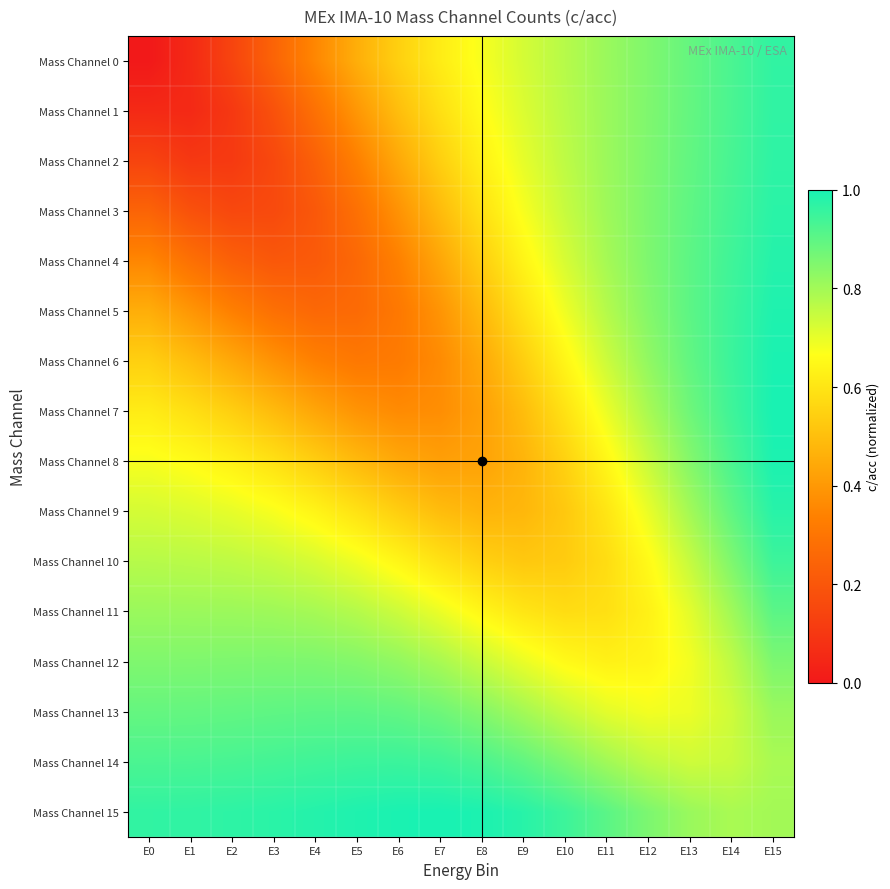

Reading right to left, extract all data points from this chart.

Mass Channel 0: E15=1.0	E14=0.9	E13=0.9	E12=0.9	E11=0.8	E10=0.8	E9=0.7	E8=0.7	E7=0.6	E6=0.5	E5=0.5	E4=0.4	E3=0.2	E2=0.1	E1=0.1	E0=0.0
Mass Channel 1: E15=1.0	E14=0.9	E13=0.9	E12=0.9	E11=0.8	E10=0.8	E9=0.7	E8=0.7	E7=0.6	E6=0.5	E5=0.4	E4=0.3	E3=0.2	E2=0.1	E1=0.1	E0=0.1
Mass Channel 2: E15=1.0	E14=0.9	E13=0.9	E12=0.9	E11=0.8	E10=0.8	E9=0.7	E8=0.6	E7=0.5	E6=0.4	E5=0.3	E4=0.2	E3=0.2	E2=0.1	E1=0.1	E0=0.1
Mass Channel 3: E15=1.0	E14=0.9	E13=0.9	E12=0.9	E11=0.8	E10=0.7	E9=0.7	E8=0.6	E7=0.5	E6=0.4	E5=0.3	E4=0.2	E3=0.2	E2=0.2	E1=0.2	E0=0.2
Mass Channel 4: E15=1.0	E14=0.9	E13=0.9	E12=0.9	E11=0.8	E10=0.7	E9=0.6	E8=0.5	E7=0.4	E6=0.3	E5=0.3	E4=0.2	E3=0.2	E2=0.2	E1=0.3	E0=0.4
Mass Channel 5: E15=1.0	E14=0.9	E13=0.9	E12=0.8	E11=0.8	E10=0.7	E9=0.6	E8=0.5	E7=0.4	E6=0.3	E5=0.3	E4=0.3	E3=0.3	E2=0.3	E1=0.4	E0=0.5
Mass Channel 6: E15=1.0	E14=1.0	E13=0.9	E12=0.8	E11=0.7	E10=0.6	E9=0.5	E8=0.4	E7=0.4	E6=0.3	E5=0.3	E4=0.3	E3=0.4	E2=0.4	E1=0.5	E0=0.5
Mass Channel 7: E15=1.0	E14=0.9	E13=0.9	E12=0.8	E11=0.7	E10=0.6	E9=0.5	E8=0.4	E7=0.4	E6=0.4	E5=0.4	E4=0.4	E3=0.5	E2=0.5	E1=0.6	E0=0.6
Mass Channel 8: E15=1.0	E14=0.9	E13=0.8	E12=0.7	E11=0.6	E10=0.5	E9=0.5	E8=0.4	E7=0.4	E6=0.4	E5=0.5	E4=0.5	E3=0.6	E2=0.6	E1=0.7	E0=0.7
Mass Channel 9: E15=1.0	E14=0.9	E13=0.8	E12=0.7	E11=0.6	E10=0.5	E9=0.5	E8=0.5	E7=0.5	E6=0.5	E5=0.6	E4=0.6	E3=0.7	E2=0.7	E1=0.7	E0=0.7
Mass Channel 10: E15=0.9	E14=0.9	E13=0.7	E12=0.7	E11=0.6	E10=0.5	E9=0.5	E8=0.5	E7=0.6	E6=0.6	E5=0.7	E4=0.7	E3=0.7	E2=0.8	E1=0.8	E0=0.8
Mass Channel 11: E15=0.9	E14=0.8	E13=0.7	E12=0.6	E11=0.6	E10=0.6	E9=0.6	E8=0.6	E7=0.7	E6=0.7	E5=0.8	E4=0.8	E3=0.8	E2=0.8	E1=0.8	E0=0.8
Mass Channel 12: E15=0.9	E14=0.8	E13=0.7	E12=0.6	E11=0.6	E10=0.7	E9=0.7	E8=0.7	E7=0.8	E6=0.8	E5=0.8	E4=0.9	E3=0.9	E2=0.9	E1=0.9	E0=0.9
Mass Channel 13: E15=0.8	E14=0.7	E13=0.7	E12=0.7	E11=0.7	E10=0.7	E9=0.8	E8=0.8	E7=0.9	E6=0.9	E5=0.9	E4=0.9	E3=0.9	E2=0.9	E1=0.9	E0=0.9
Mass Channel 14: E15=0.8	E14=0.7	E13=0.7	E12=0.8	E11=0.8	E10=0.9	E9=0.9	E8=0.9	E7=0.9	E6=1.0	E5=0.9	E4=0.9	E3=0.9	E2=0.9	E1=0.9	E0=0.9
Mass Channel 15: E15=0.8	E14=0.8	E13=0.8	E12=0.9	E11=0.9	E10=0.9	E9=1.0	E8=1.0	E7=1.0	E6=1.0	E5=1.0	E4=1.0	E3=1.0	E2=1.0	E1=1.0	E0=1.0